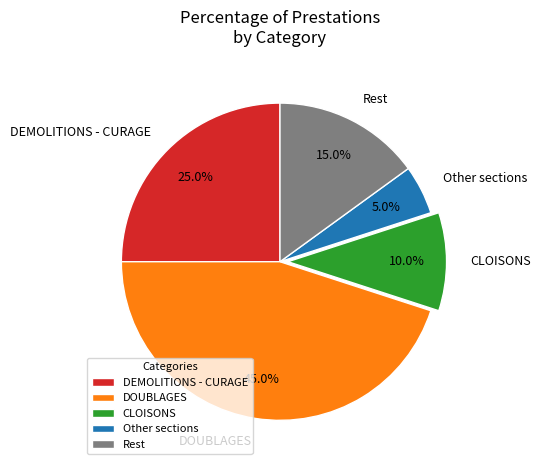

Rank the categories by value from highest to lowest.

DOUBLAGES, DEMOLITIONS - CURAGE, Rest, CLOISONS, Other sections